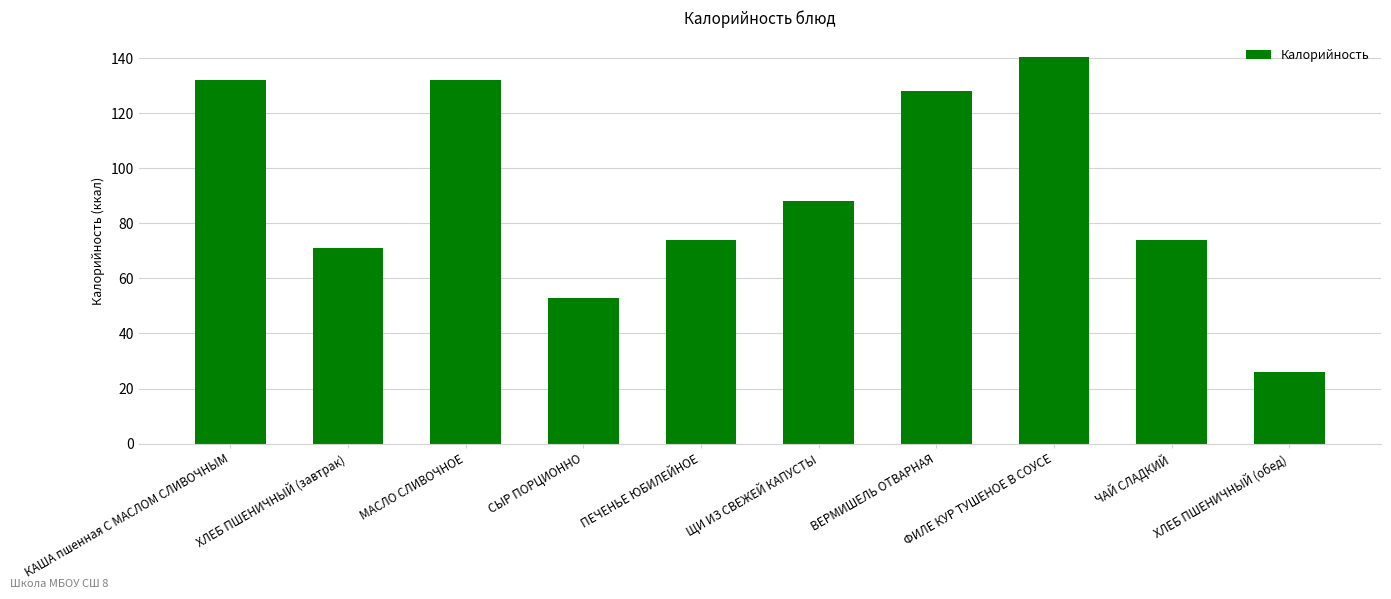

Is it true that the value at ХЛЕБ ПШЕНИЧНЫЙ (обед) is 37.6?

False